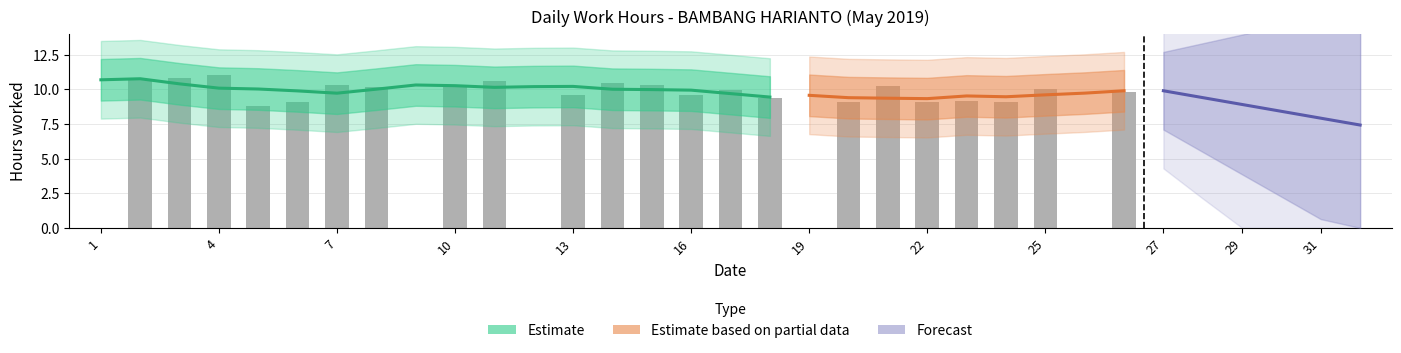

Are the bars grouped side by side (vs. stacked)?

No